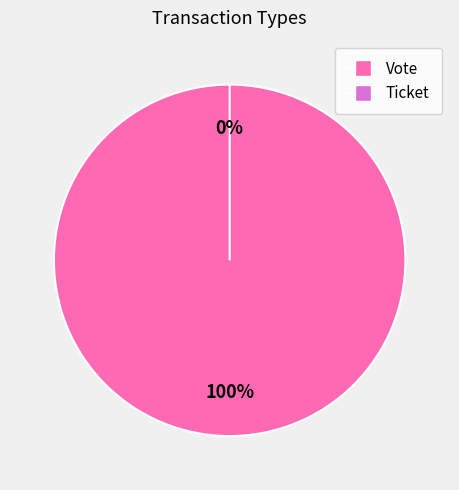

The Ticket slice represents 0% of the pie. True or false?

True